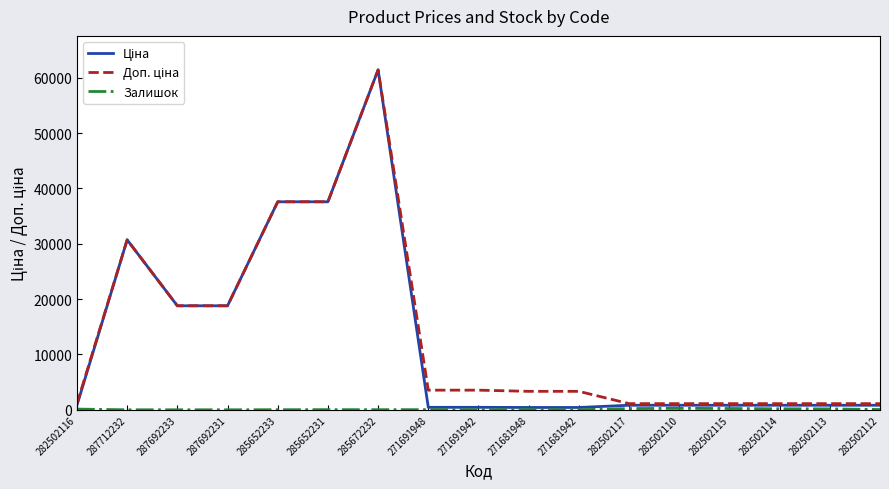

How many lines are shown in the chart?

3